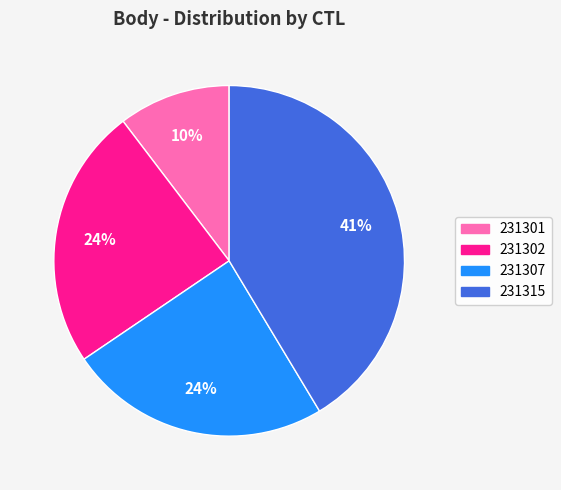

How many segments does this pie chart have?

4